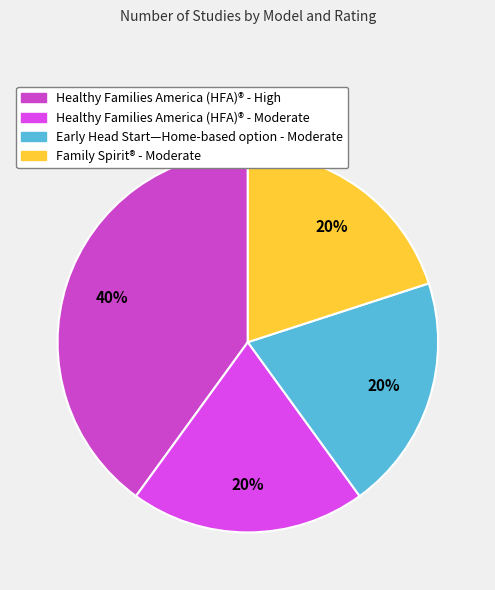

How many segments does this pie chart have?

4